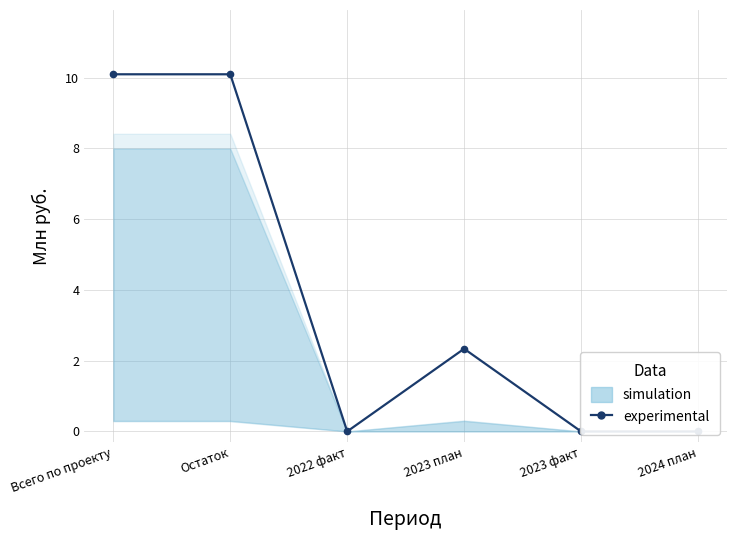

The value at 2023 факт is -5.9. True or false?

False